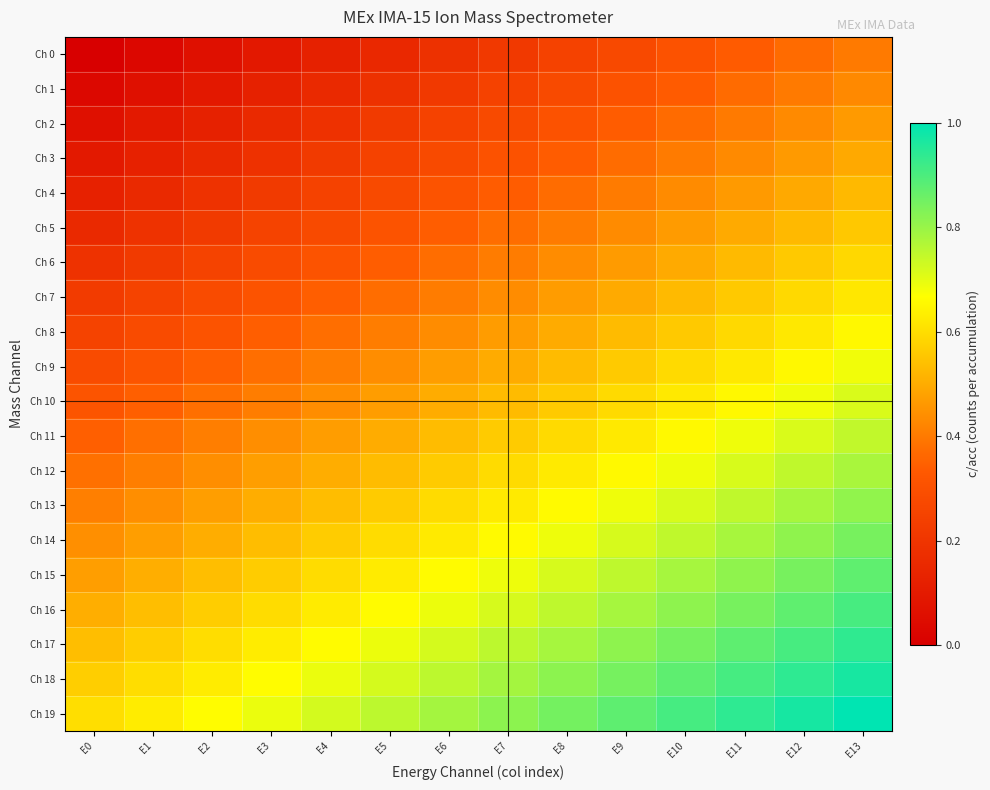

Reading right to left, transcribe all the data shown in this chart.

Ch 0: E13=0.4	E12=0.4	E11=0.3	E10=0.3	E9=0.3	E8=0.2	E7=0.2	E6=0.2	E5=0.2	E4=0.1	E3=0.1	E2=0.1	E1=0.0	E0=0.0
Ch 1: E13=0.4	E12=0.4	E11=0.4	E10=0.3	E9=0.3	E8=0.3	E7=0.2	E6=0.2	E5=0.2	E4=0.2	E3=0.1	E2=0.1	E1=0.1	E0=0.0
Ch 2: E13=0.5	E12=0.4	E11=0.4	E10=0.4	E9=0.3	E8=0.3	E7=0.3	E6=0.2	E5=0.2	E4=0.2	E3=0.2	E2=0.1	E1=0.1	E0=0.1
Ch 3: E13=0.5	E12=0.5	E11=0.4	E10=0.4	E9=0.4	E8=0.3	E7=0.3	E6=0.3	E5=0.2	E4=0.2	E3=0.2	E2=0.2	E1=0.1	E0=0.1
Ch 4: E13=0.5	E12=0.5	E11=0.5	E10=0.4	E9=0.4	E8=0.4	E7=0.3	E6=0.3	E5=0.3	E4=0.2	E3=0.2	E2=0.2	E1=0.2	E0=0.1
Ch 5: E13=0.6	E12=0.5	E11=0.5	E10=0.5	E9=0.4	E8=0.4	E7=0.4	E6=0.3	E5=0.3	E4=0.3	E3=0.3	E2=0.2	E1=0.2	E0=0.2
Ch 6: E13=0.6	E12=0.6	E11=0.5	E10=0.5	E9=0.5	E8=0.4	E7=0.4	E6=0.4	E5=0.3	E4=0.3	E3=0.3	E2=0.3	E1=0.2	E0=0.2
Ch 7: E13=0.6	E12=0.6	E11=0.6	E10=0.5	E9=0.5	E8=0.5	E7=0.4	E6=0.4	E5=0.4	E4=0.3	E3=0.3	E2=0.3	E1=0.3	E0=0.2
Ch 8: E13=0.7	E12=0.6	E11=0.6	E10=0.6	E9=0.5	E8=0.5	E7=0.5	E6=0.4	E5=0.4	E4=0.4	E3=0.3	E2=0.3	E1=0.3	E0=0.3
Ch 9: E13=0.7	E12=0.7	E11=0.6	E10=0.6	E9=0.6	E8=0.5	E7=0.5	E6=0.5	E5=0.4	E4=0.4	E3=0.4	E2=0.3	E1=0.3	E0=0.3
Ch 10: E13=0.7	E12=0.7	E11=0.7	E10=0.6	E9=0.6	E8=0.6	E7=0.5	E6=0.5	E5=0.5	E4=0.4	E3=0.4	E2=0.4	E1=0.3	E0=0.3
Ch 11: E13=0.7	E12=0.7	E11=0.7	E10=0.7	E9=0.6	E8=0.6	E7=0.6	E6=0.5	E5=0.5	E4=0.5	E3=0.4	E2=0.4	E1=0.4	E0=0.3
Ch 12: E13=0.8	E12=0.7	E11=0.7	E10=0.7	E9=0.7	E8=0.6	E7=0.6	E6=0.6	E5=0.5	E4=0.5	E3=0.5	E2=0.4	E1=0.4	E0=0.4
Ch 13: E13=0.8	E12=0.8	E11=0.7	E10=0.7	E9=0.7	E8=0.7	E7=0.6	E6=0.6	E5=0.6	E4=0.5	E3=0.5	E2=0.5	E1=0.4	E0=0.4
Ch 14: E13=0.8	E12=0.8	E11=0.8	E10=0.7	E9=0.7	E8=0.7	E7=0.7	E6=0.6	E5=0.6	E4=0.6	E3=0.5	E2=0.5	E1=0.5	E0=0.4
Ch 15: E13=0.9	E12=0.8	E11=0.8	E10=0.8	E9=0.8	E8=0.7	E7=0.7	E6=0.7	E5=0.6	E4=0.6	E3=0.6	E2=0.5	E1=0.5	E0=0.5
Ch 16: E13=0.9	E12=0.9	E11=0.8	E10=0.8	E9=0.8	E8=0.8	E7=0.7	E6=0.7	E5=0.7	E4=0.6	E3=0.6	E2=0.6	E1=0.5	E0=0.5
Ch 17: E13=0.9	E12=0.9	E11=0.9	E10=0.8	E9=0.8	E8=0.8	E7=0.8	E6=0.7	E5=0.7	E4=0.7	E3=0.6	E2=0.6	E1=0.6	E0=0.5
Ch 18: E13=1.0	E12=0.9	E11=0.9	E10=0.9	E9=0.8	E8=0.8	E7=0.8	E6=0.8	E5=0.7	E4=0.7	E3=0.7	E2=0.6	E1=0.6	E0=0.6
Ch 19: E13=1.0	E12=1.0	E11=0.9	E10=0.9	E9=0.9	E8=0.8	E7=0.8	E6=0.8	E5=0.8	E4=0.7	E3=0.7	E2=0.7	E1=0.6	E0=0.6